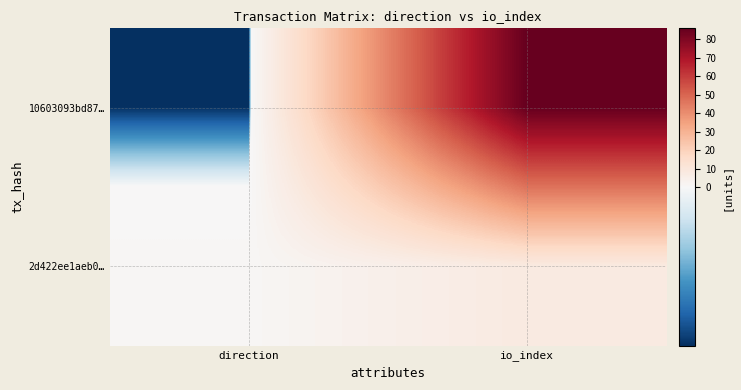

Which series has the largest total across all categories?

10603093bd87…